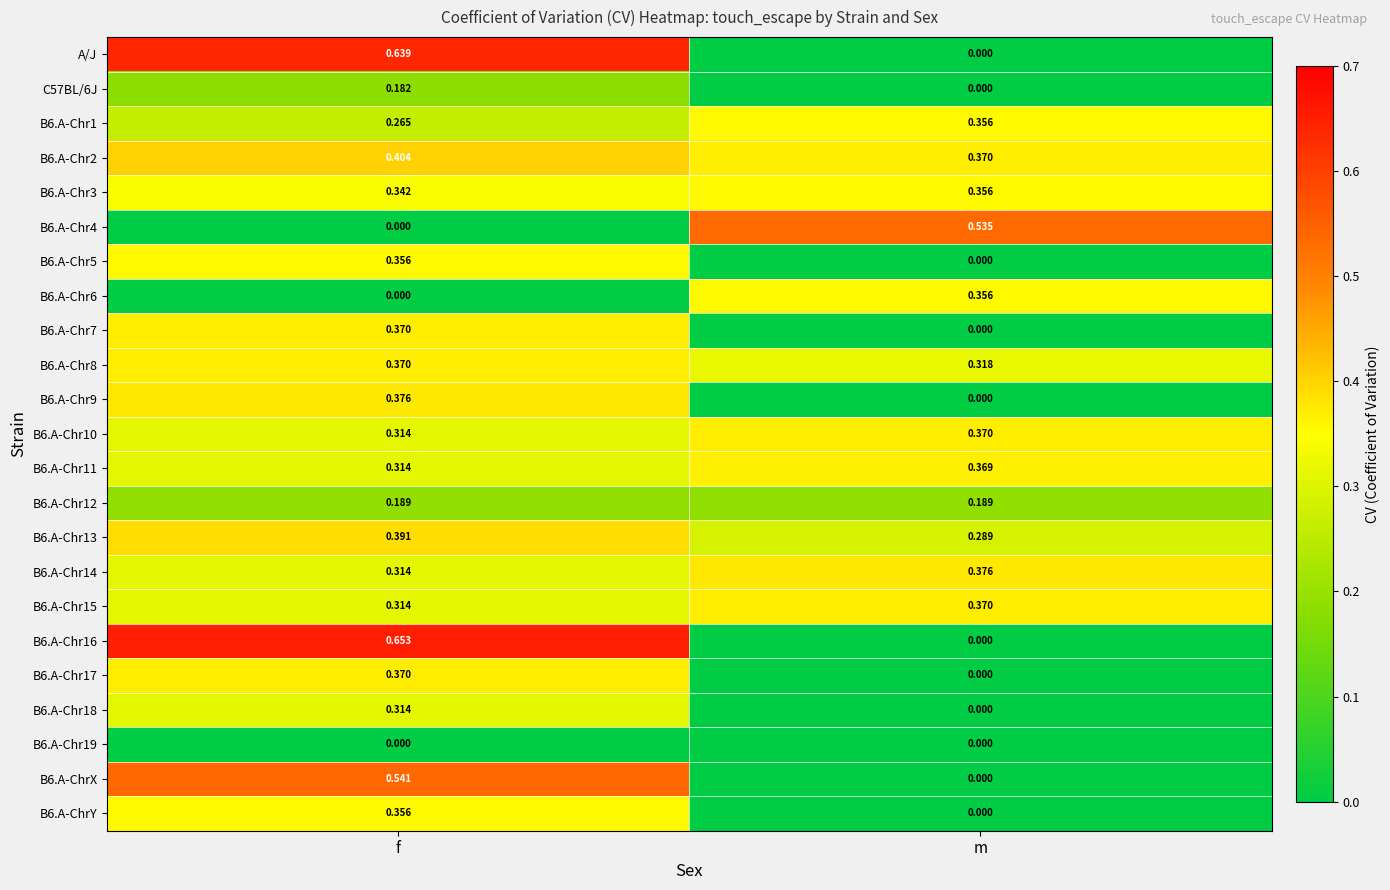

Count the number of categories in the chart.

2